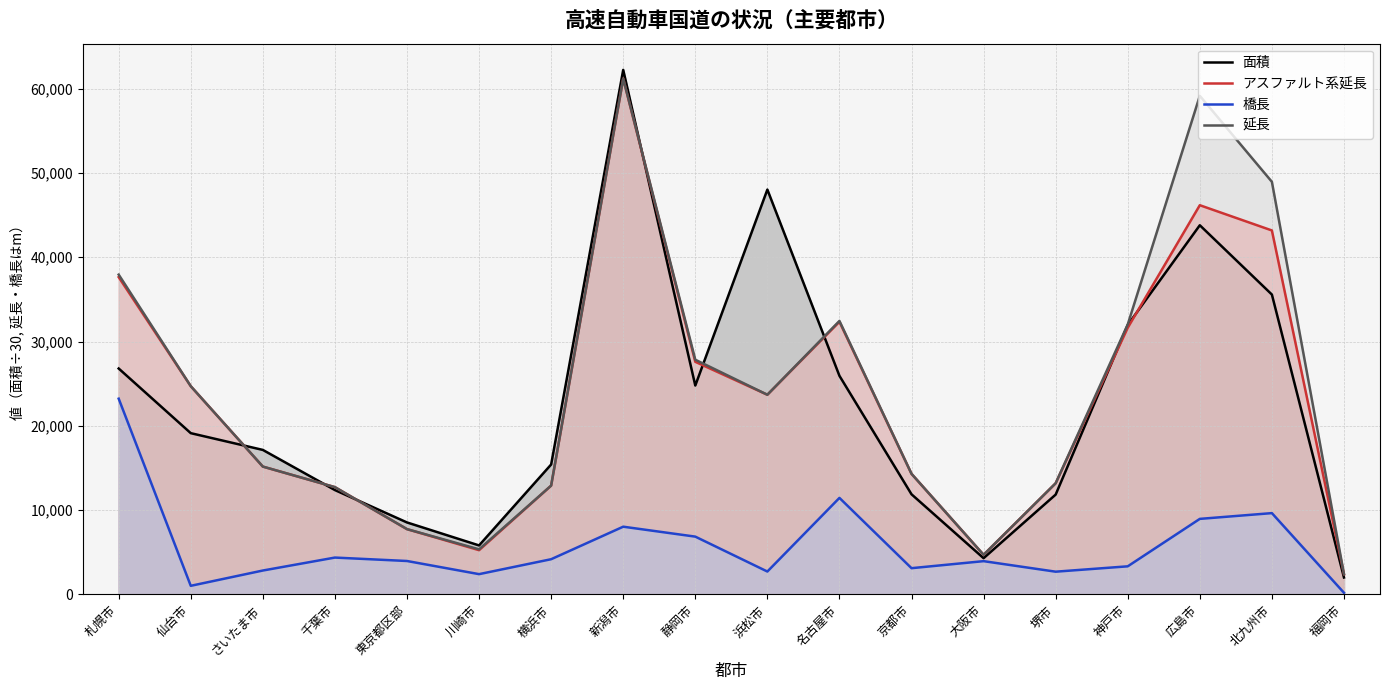

True or false: 面積 and 橋長 intersect in this chart.

False